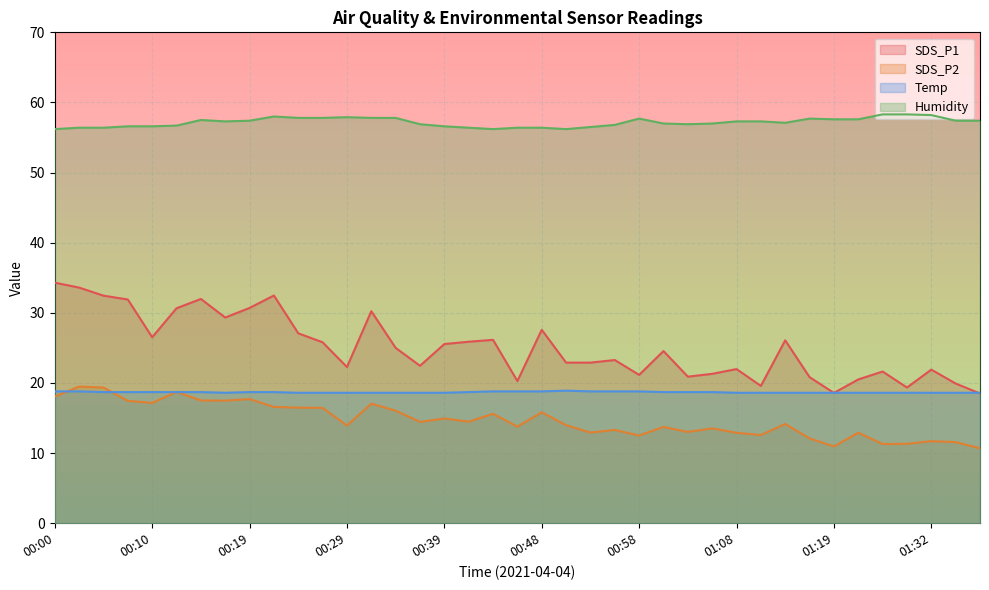

What value does the Temp series have at 00:53?

18.8